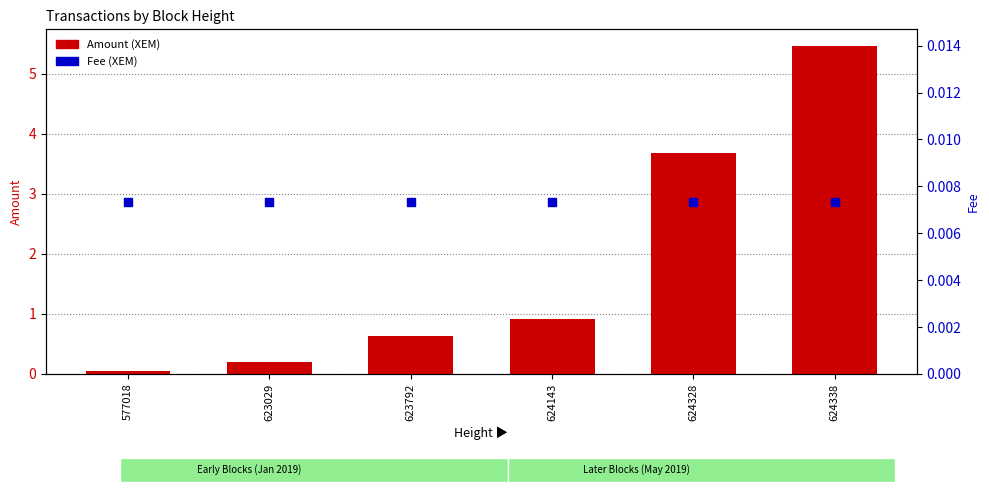

Which series contains the lowest Y value?

Fee